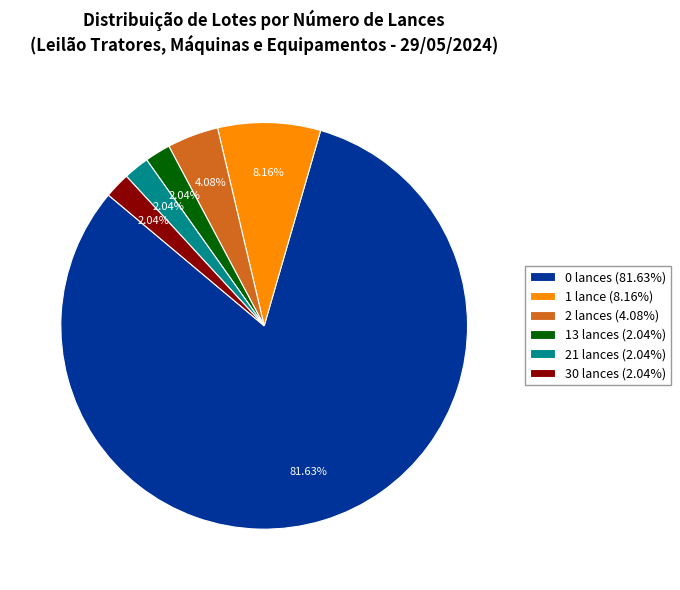

To the nearest percent, what is the combined percentage of 1 lance and 0 lances?

90%